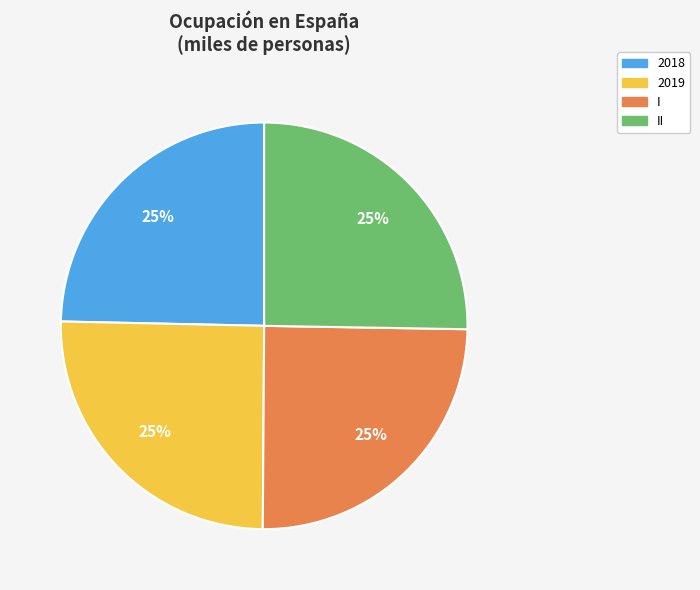

To the nearest percent, what is the average slice percentage?

25%